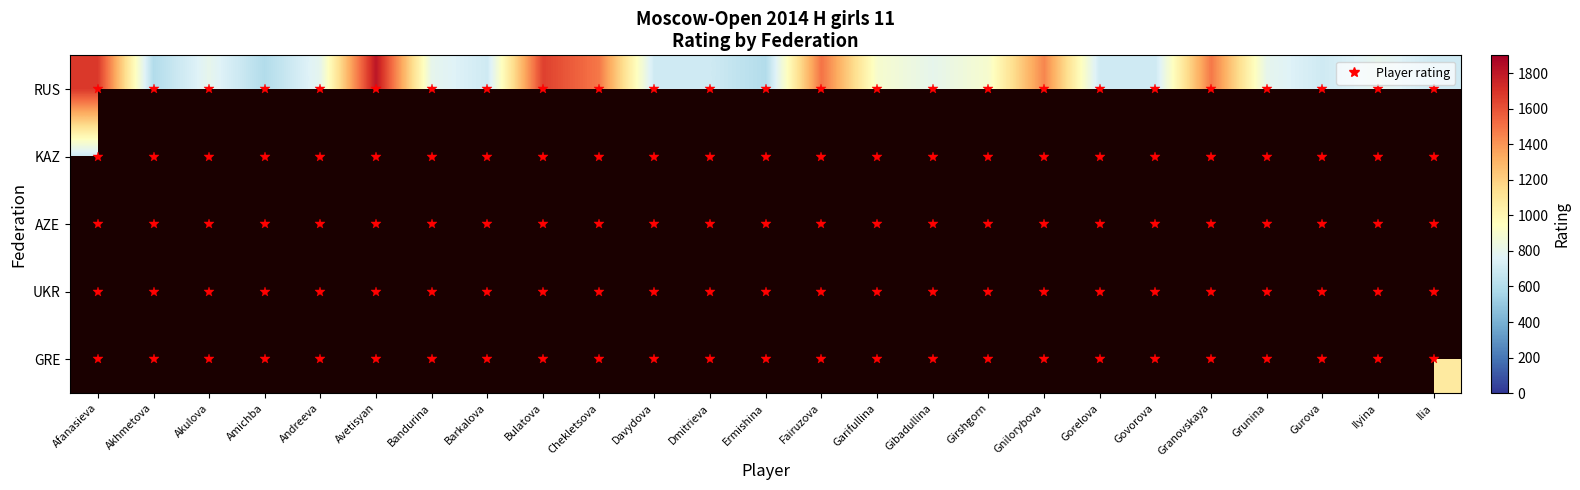

Count the number of data series in this chart.

5